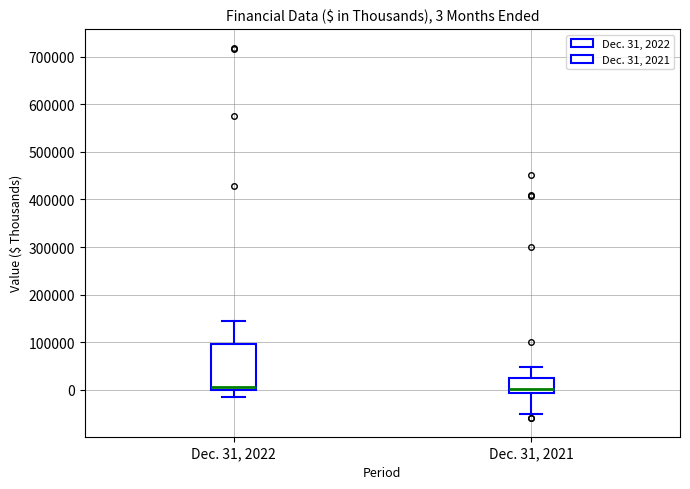

Comparing the boxes themselves (not the whiskers), which one is the tallest?

Dec. 31, 2022